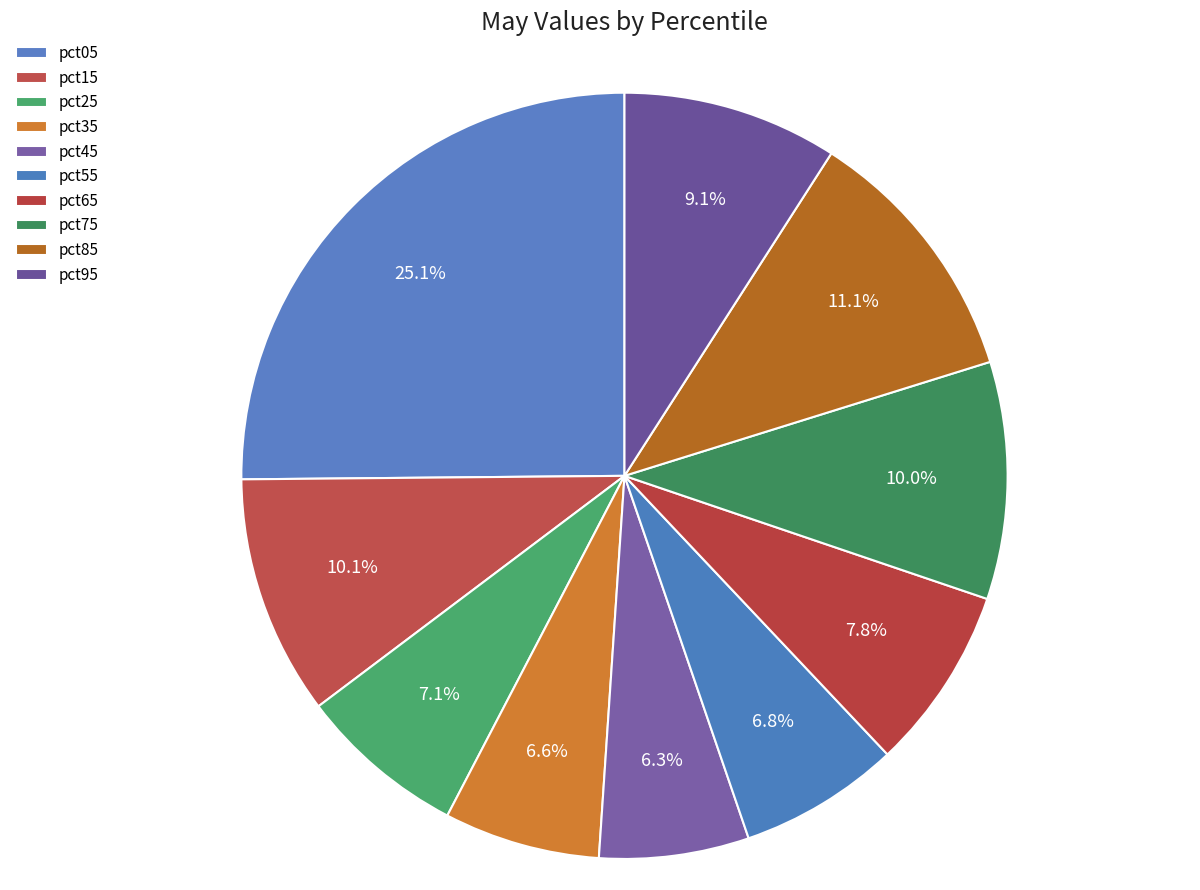

The pct25 slice represents 16% of the pie. True or false?

False